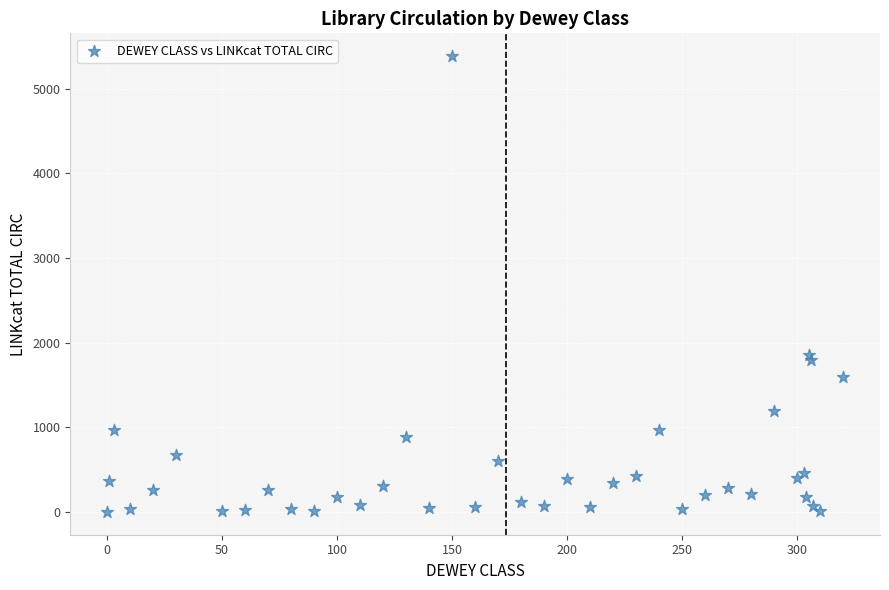

What Y value in the scatter plot is closest to 2691?

1854